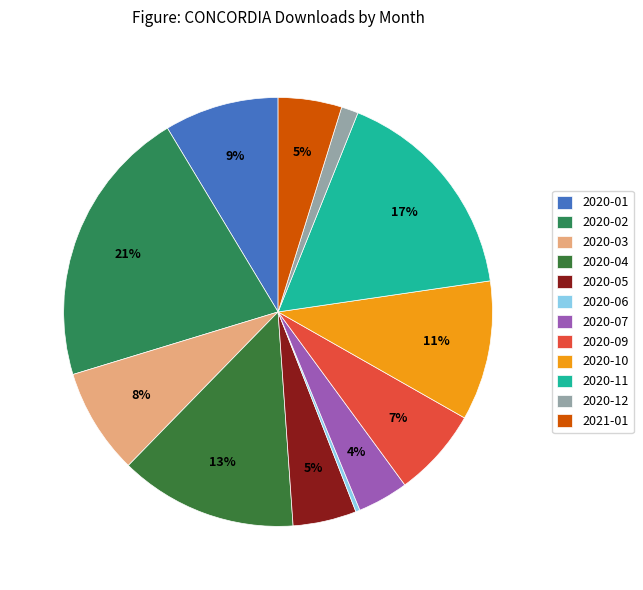

To the nearest percent, what is the difference between the largest and smallest slice percentages?

21%